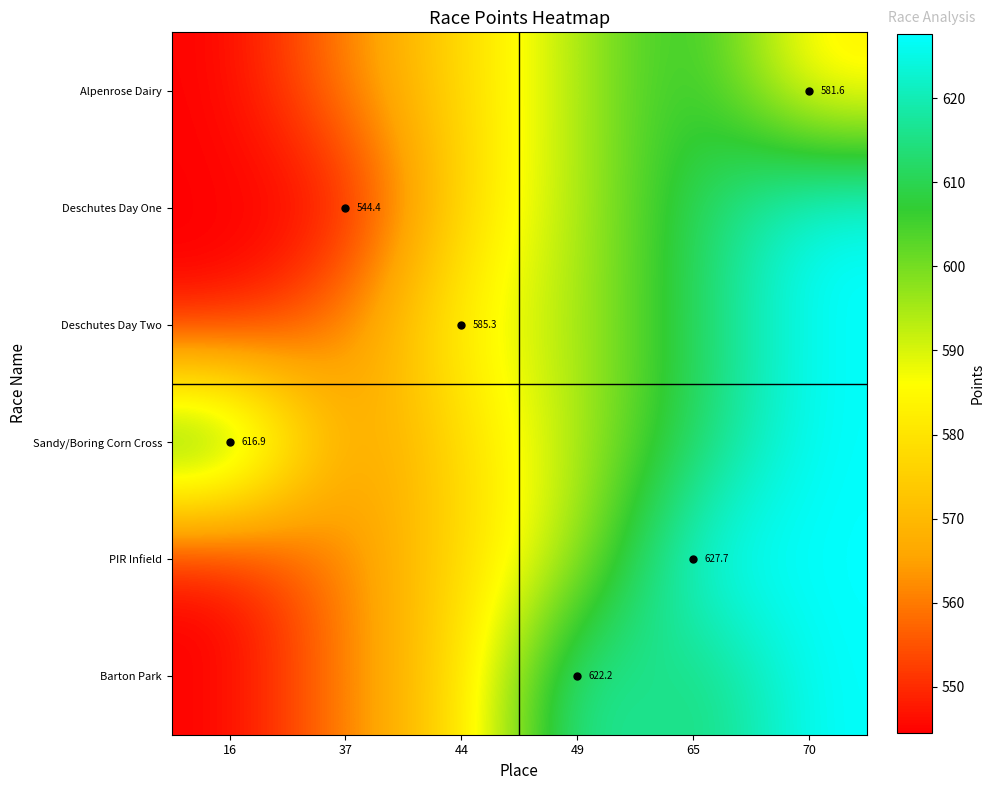

What is the smallest value displayed?

544.4